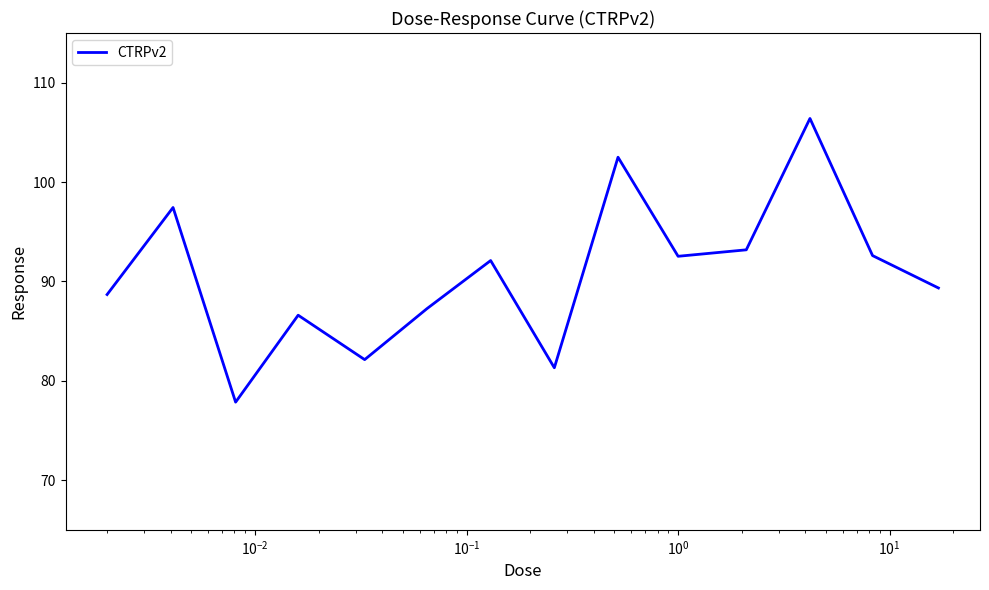

What is the maximum value shown in the chart?

106.4